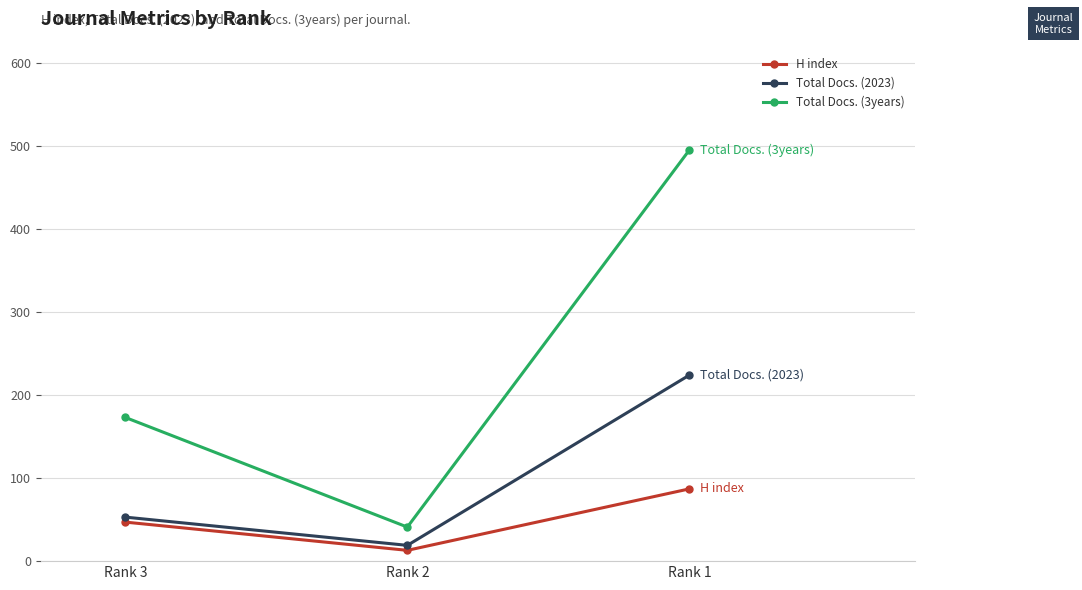

True or false: H index has a value of 47 at Rank 3.

True